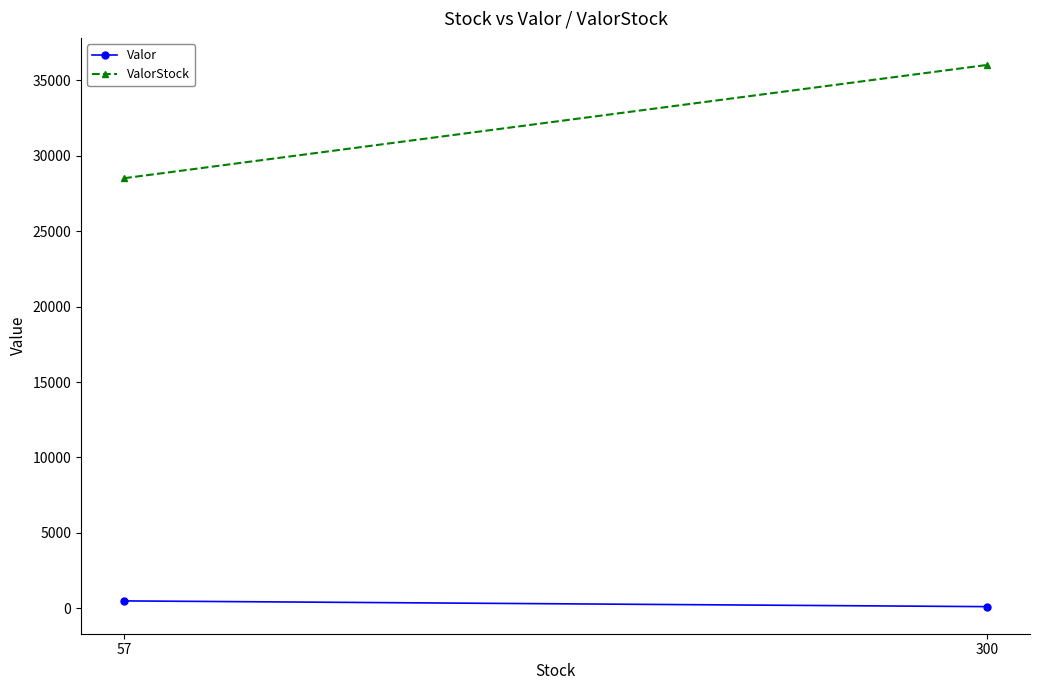

Which series has the largest total across all categories?

ValorStock